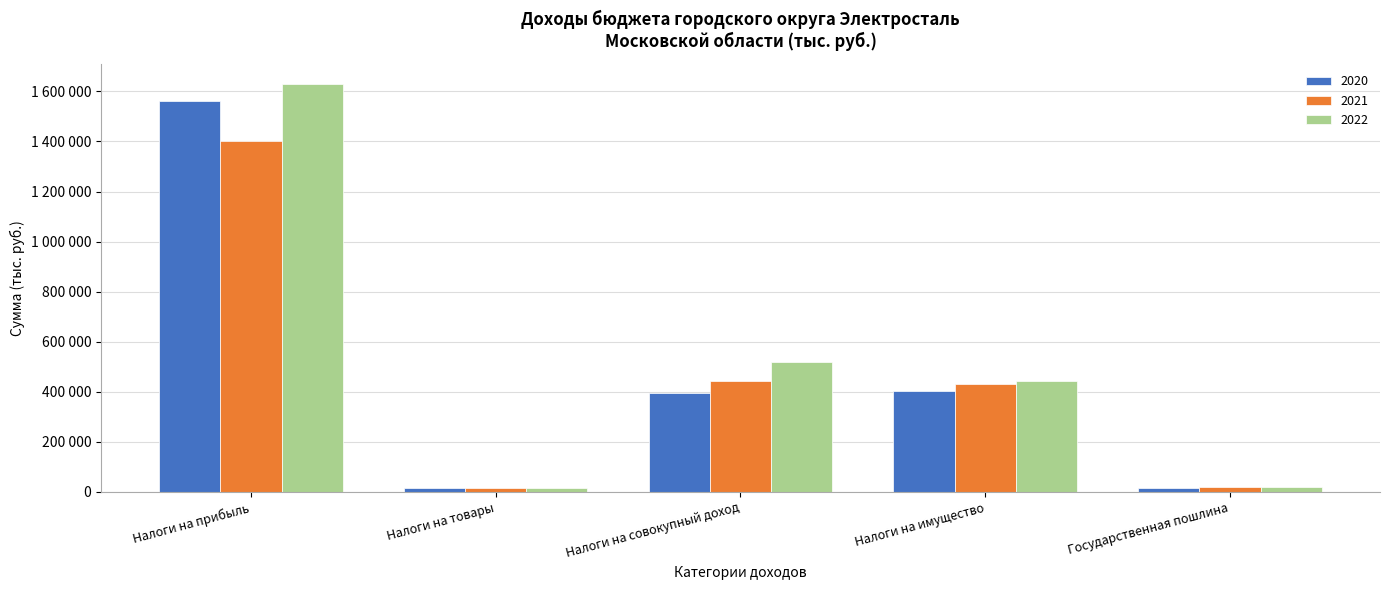

Are the bars horizontal?

No